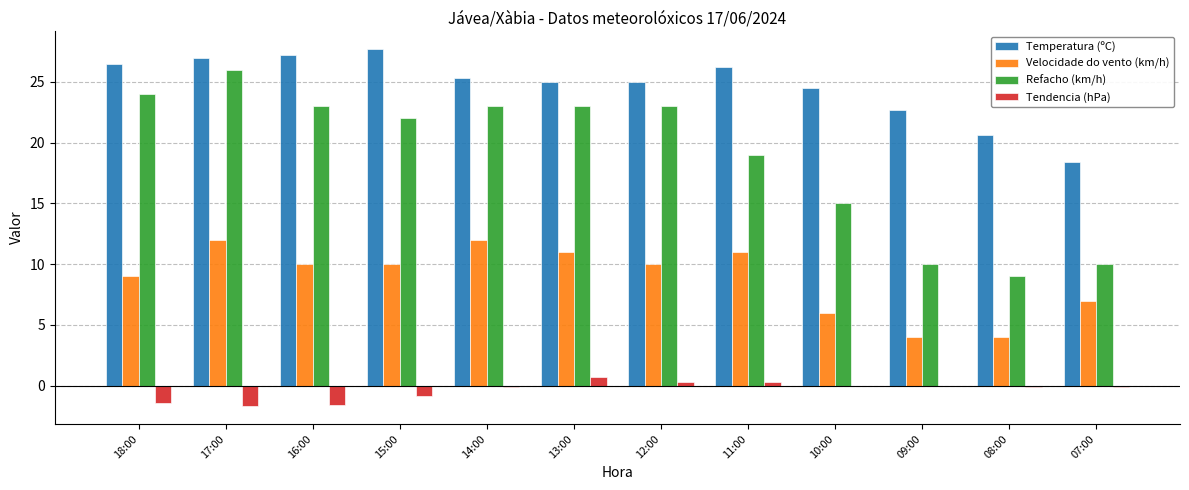

How many groups of bars are there?

12